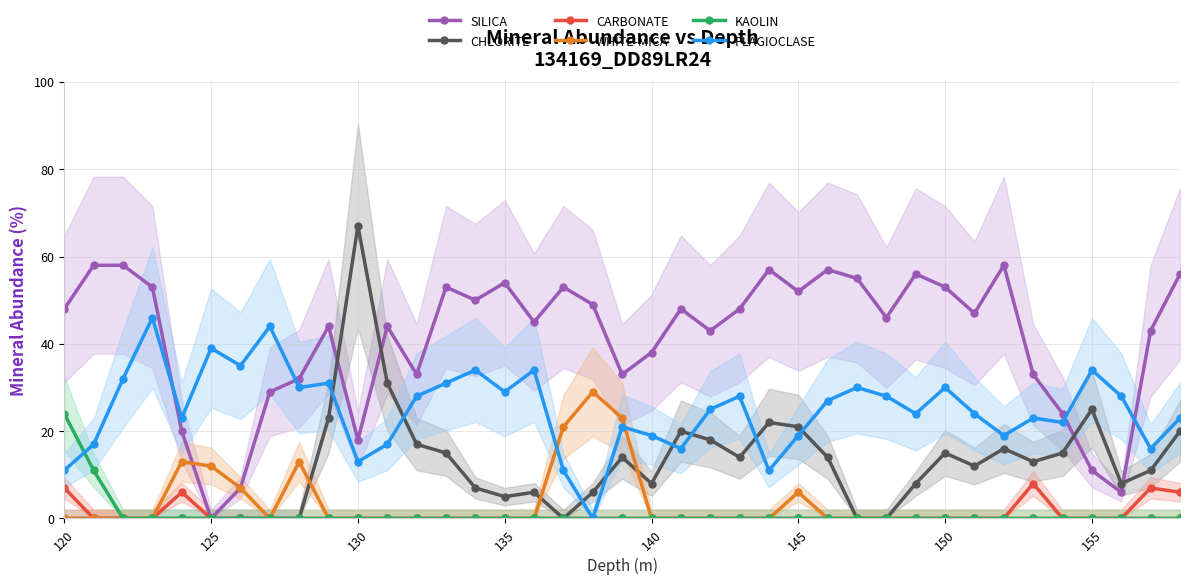

What is the maximum value for SILICA?

58